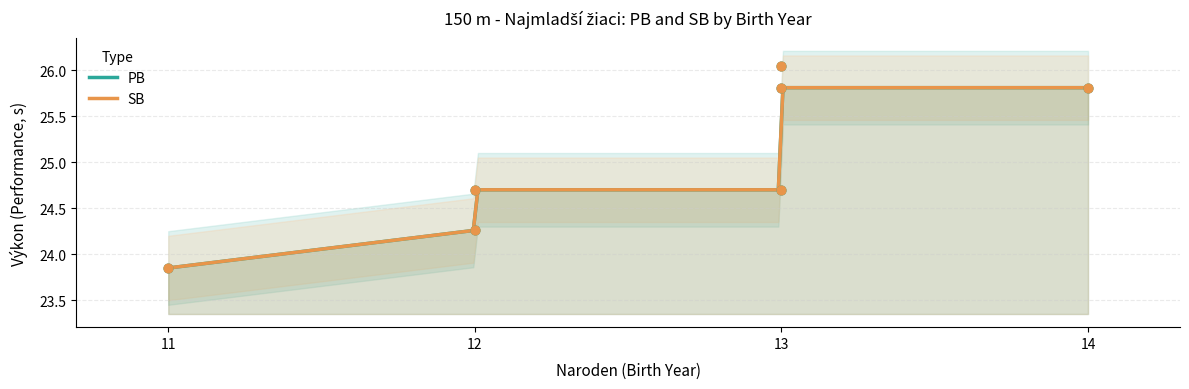

At which category is the sum across all series the highest?

13